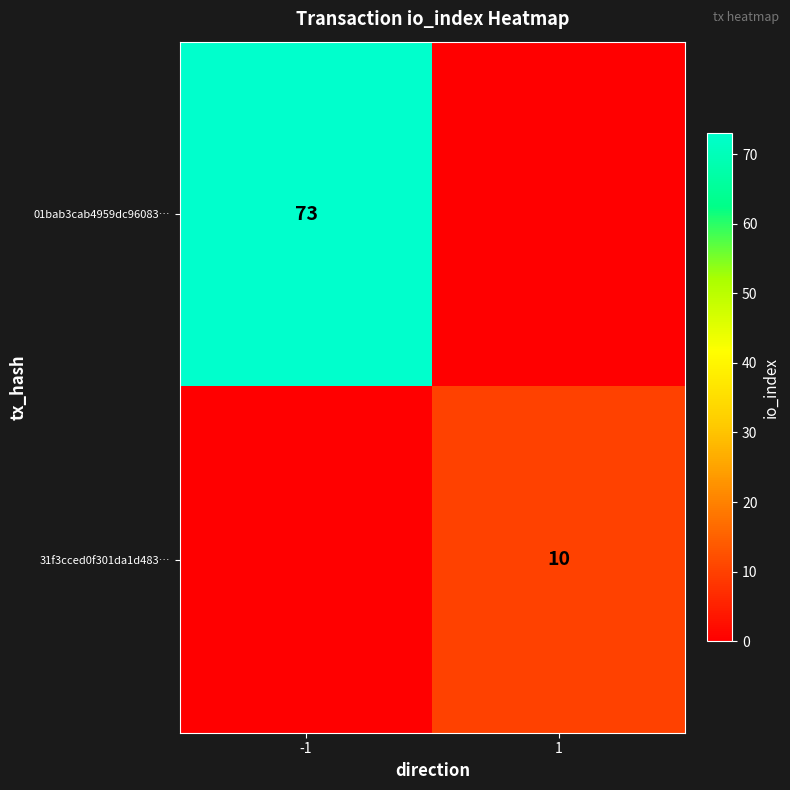

Is it true that 01bab3cab4959dc96083… equals 109 at -1?

False